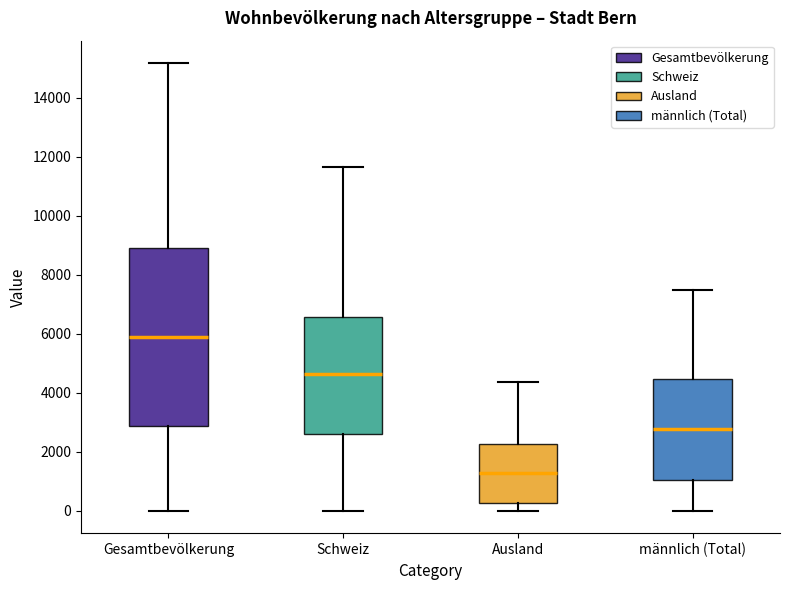

Which box's median line is the highest?

Gesamtbevölkerung